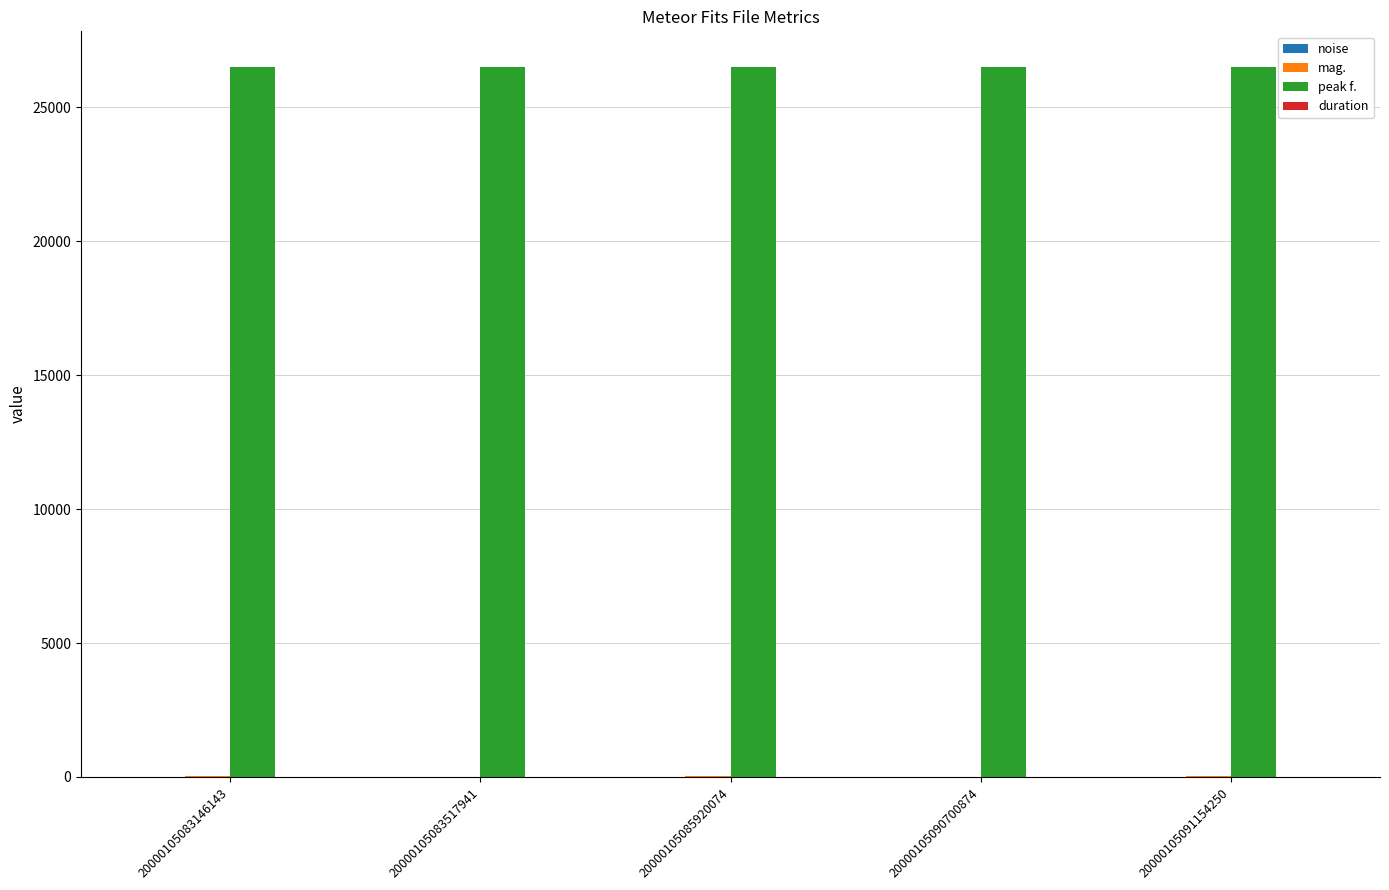

What is the maximum value for peak f.?

26510.7